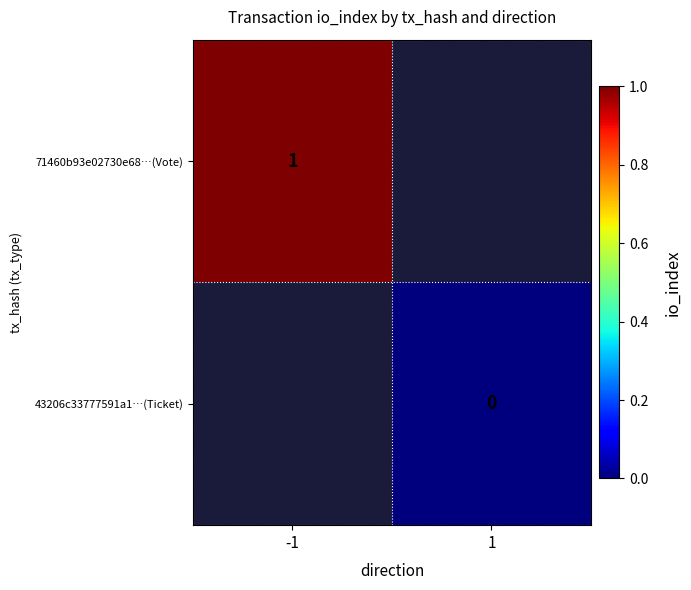

Count the number of categories in the chart.

2